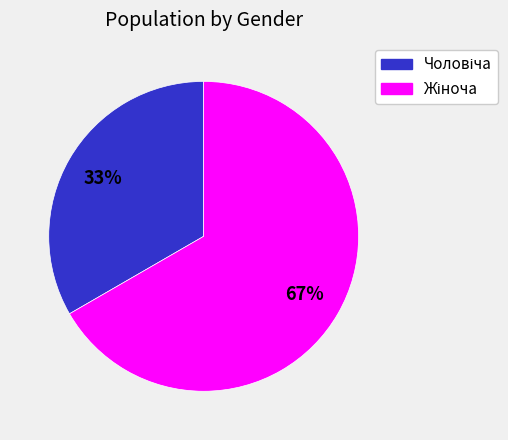

To the nearest percent, what is the average slice percentage?

50%